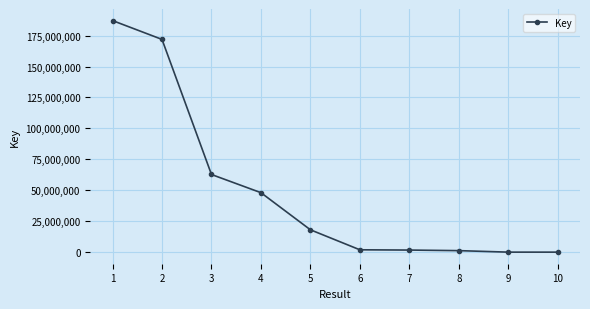

What is the difference between the second highest and minimum values?

171905688